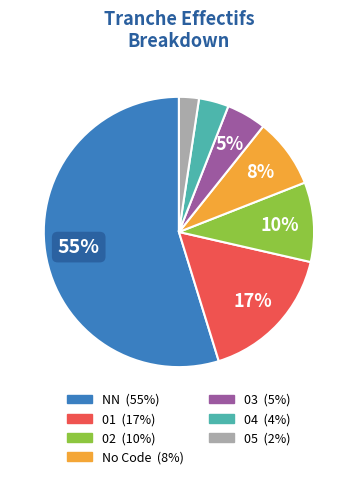

Count the number of slices in the pie.

7